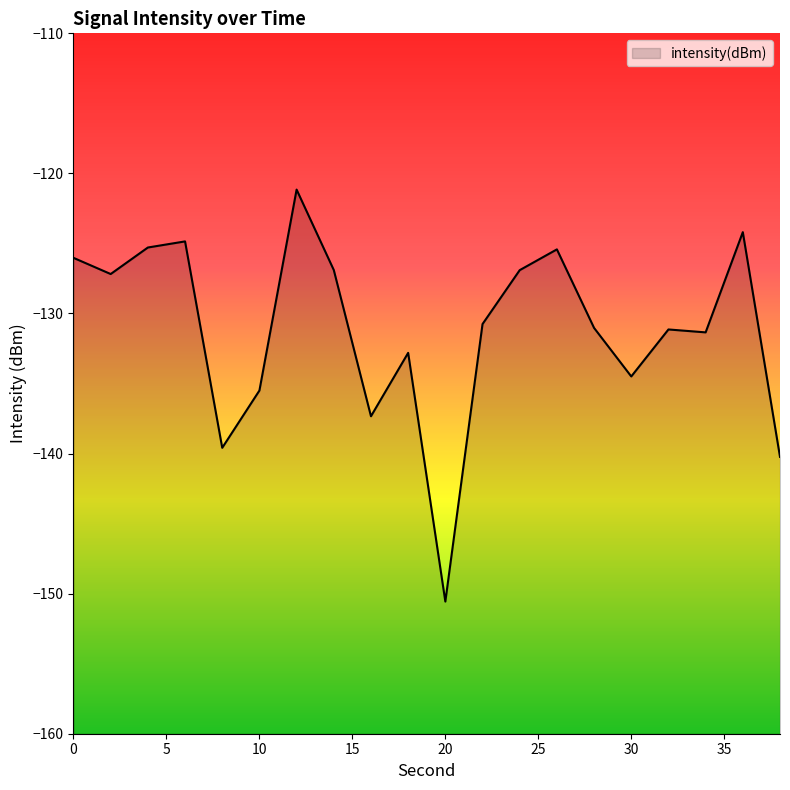

Reading right to left, what are all the values shown in this chart?

-140.2	-124.2	-131.3	-131.1	-134.5	-131.0	-125.4	-126.9	-130.8	-150.6	-132.8	-137.3	-126.9	-121.2	-135.5	-139.6	-124.9	-125.3	-127.2	-126.0